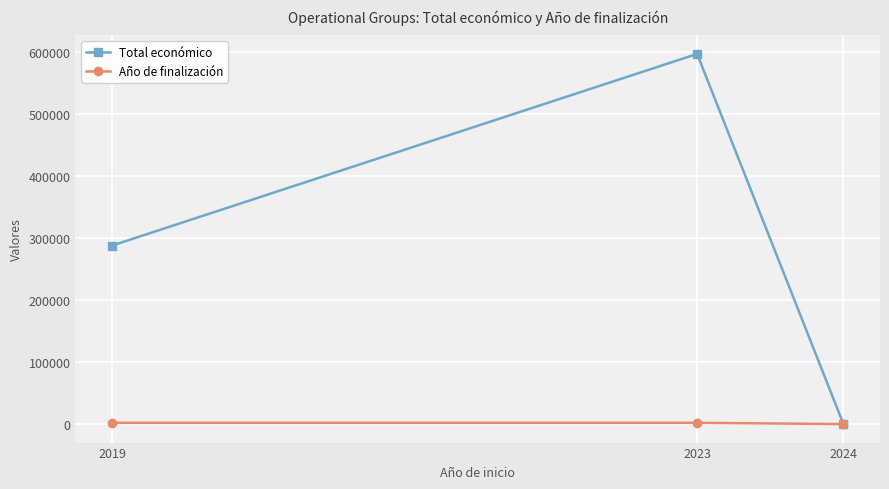

Rank the series by their average value, from lowest to highest.

Año de finalización, Total económico